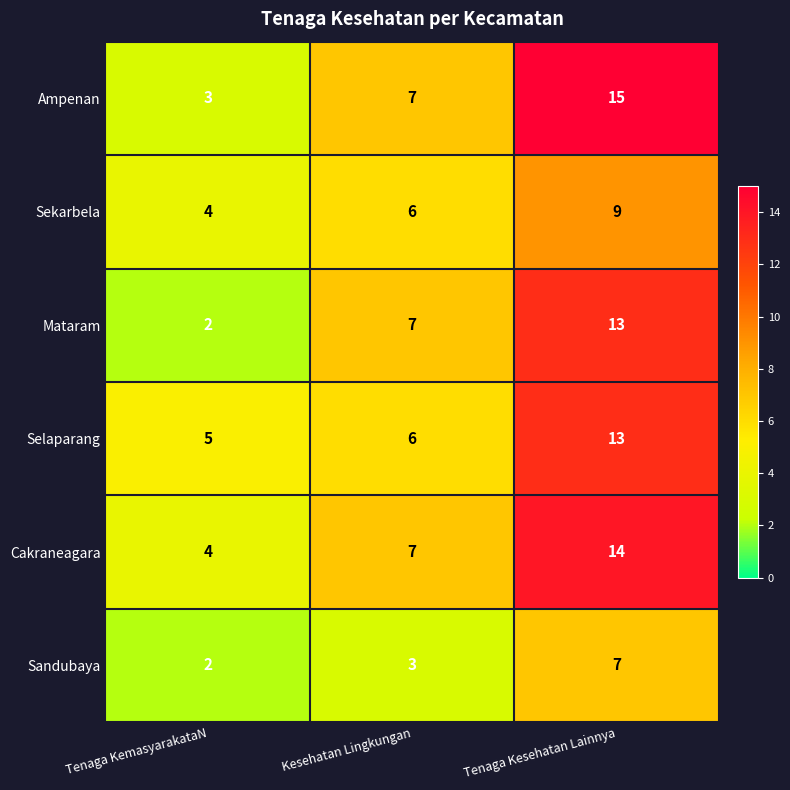

What is the difference between the highest and lowest values at Tenaga KemasyarakataN?

3